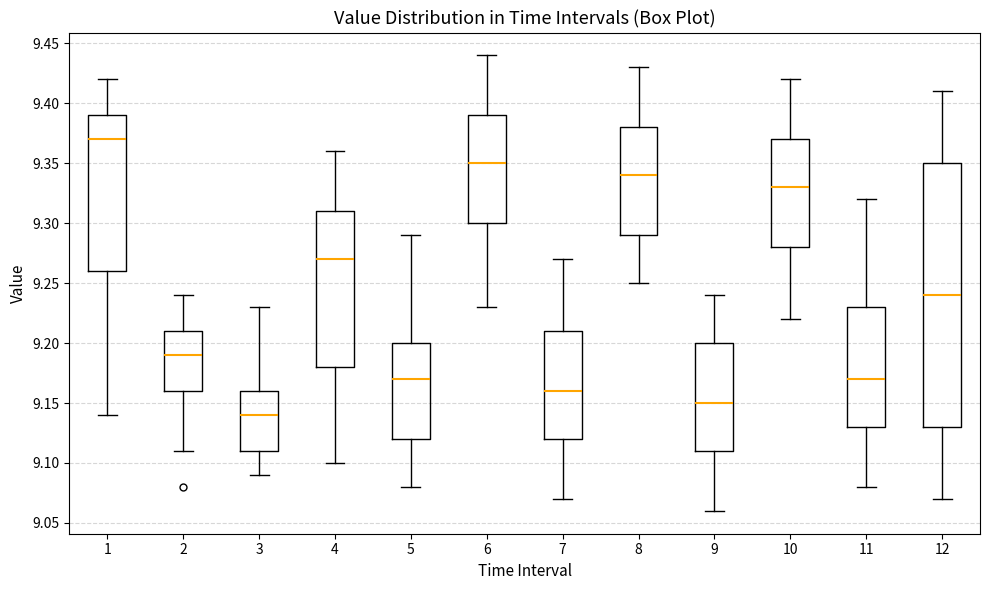

Reading left to right, transcribe this box plot: for each box, give where its median line is, the range the box spans, and where its two whiskers end, as read against the y-axis. The values are not printed on the chart, so give them approximately, as read against the axis.

1: median 9.37, box 9.26 to 9.39, whiskers 9.14 to 9.42
2: median 9.19, box 9.16 to 9.21, whiskers 9.11 to 9.24
3: median 9.14, box 9.11 to 9.16, whiskers 9.09 to 9.23
4: median 9.27, box 9.18 to 9.31, whiskers 9.10 to 9.36
5: median 9.17, box 9.12 to 9.20, whiskers 9.08 to 9.29
6: median 9.35, box 9.30 to 9.39, whiskers 9.23 to 9.44
7: median 9.16, box 9.12 to 9.21, whiskers 9.07 to 9.27
8: median 9.34, box 9.29 to 9.38, whiskers 9.25 to 9.43
9: median 9.15, box 9.11 to 9.20, whiskers 9.06 to 9.24
10: median 9.33, box 9.28 to 9.37, whiskers 9.22 to 9.42
11: median 9.17, box 9.13 to 9.23, whiskers 9.08 to 9.32
12: median 9.24, box 9.13 to 9.35, whiskers 9.07 to 9.41